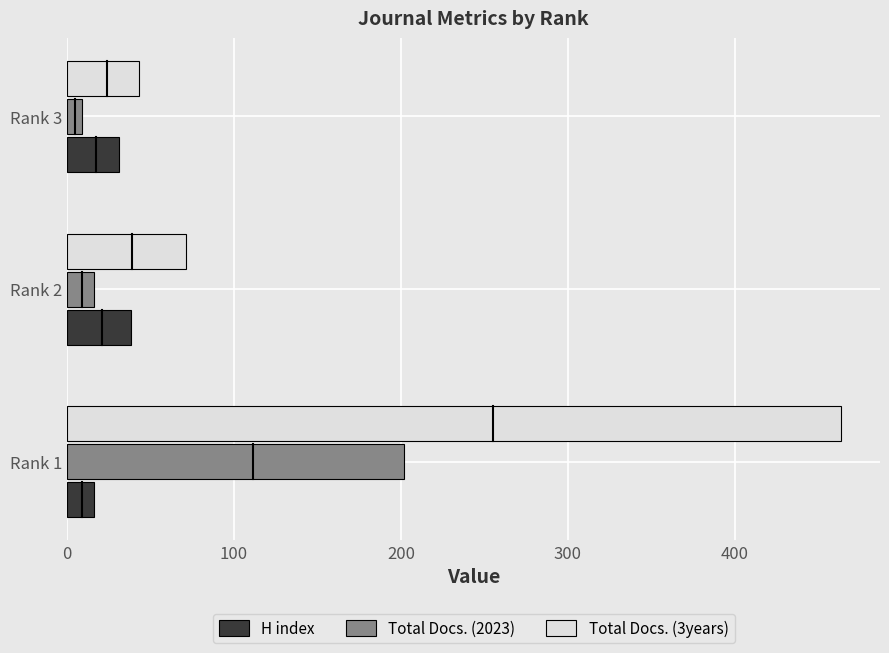

What is the average value of the H index series?

28